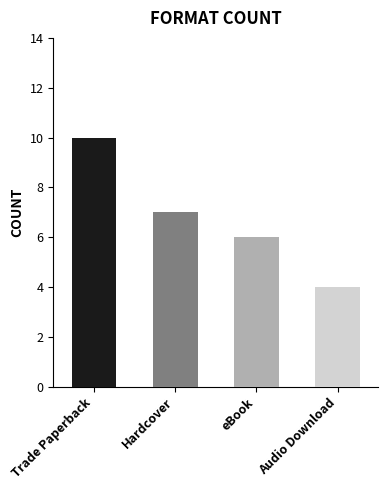

At which category does the chart reach its peak across all series?

Trade Paperback